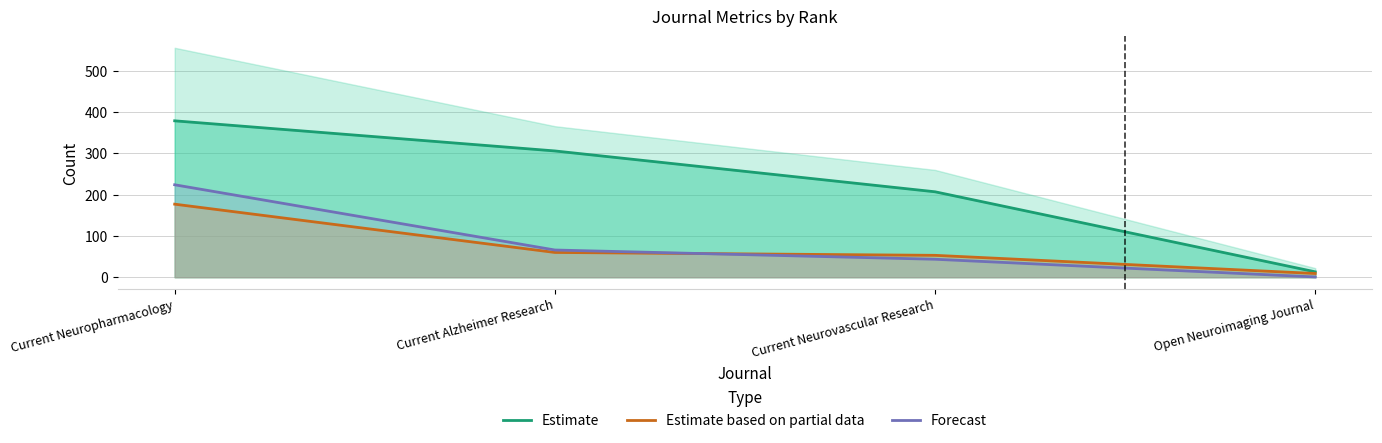

What is the sum of the Forecast values at Current Neuropharmacology and Current Neurovascular Research?

267.5